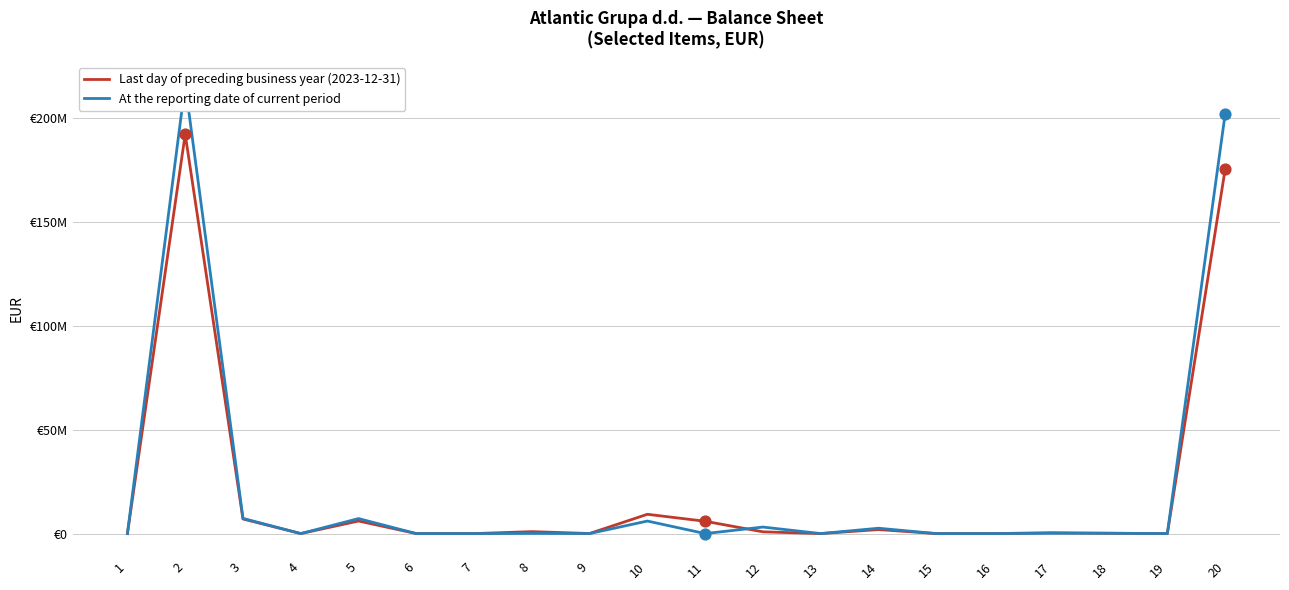

Is the value of Last day of preceding business year (2023-12-31) at 11 greater than the value of At the reporting date of current period at 18?

Yes